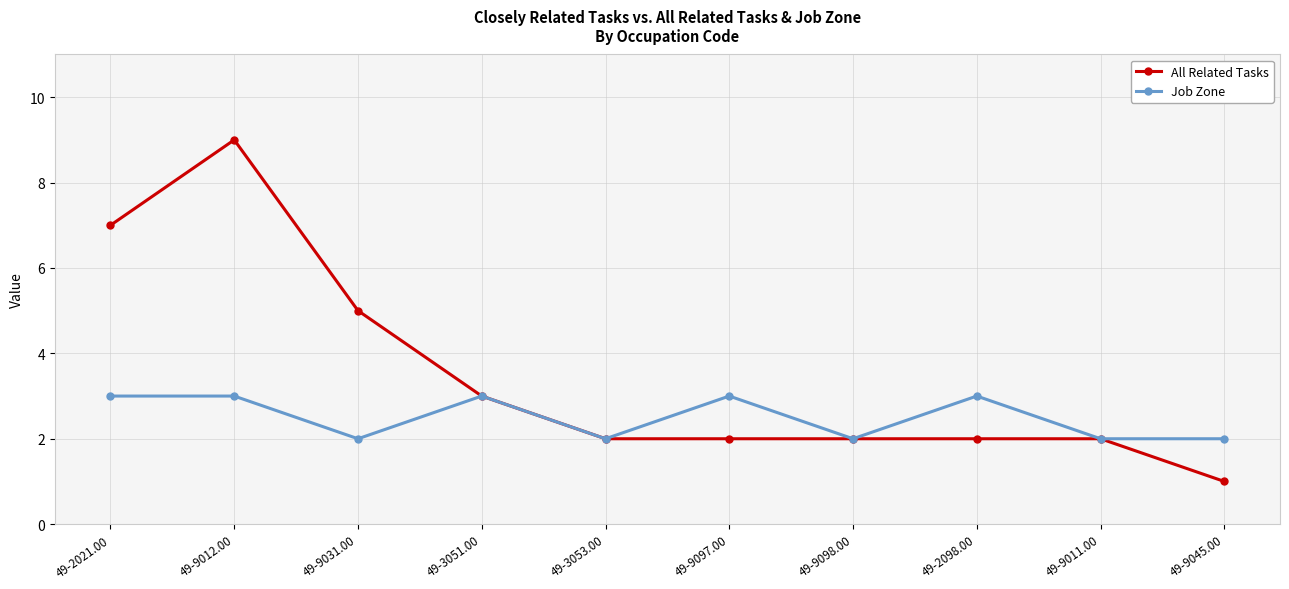

How many lines are shown in the chart?

2